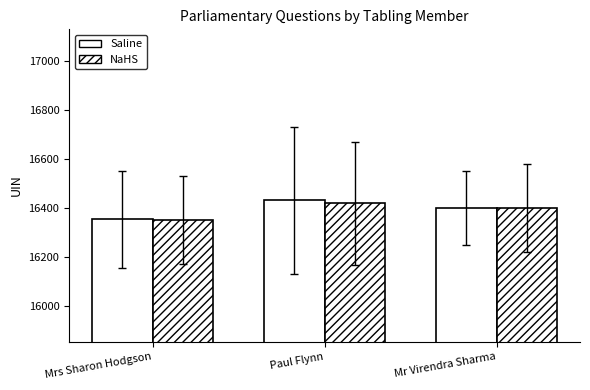

Which series has the widest spread of values?

Saline